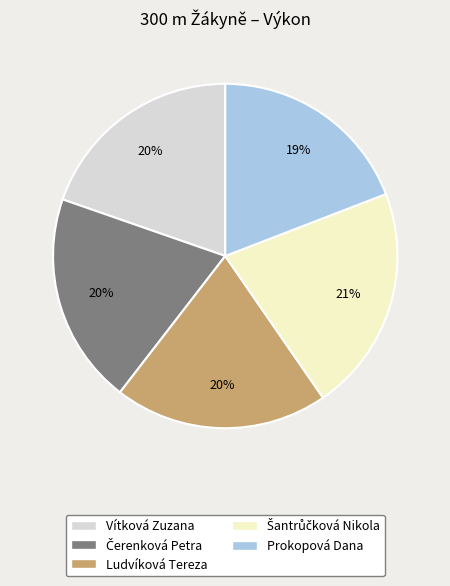

What percentage is the Vítková Zuzana slice, to the nearest percent?

20%